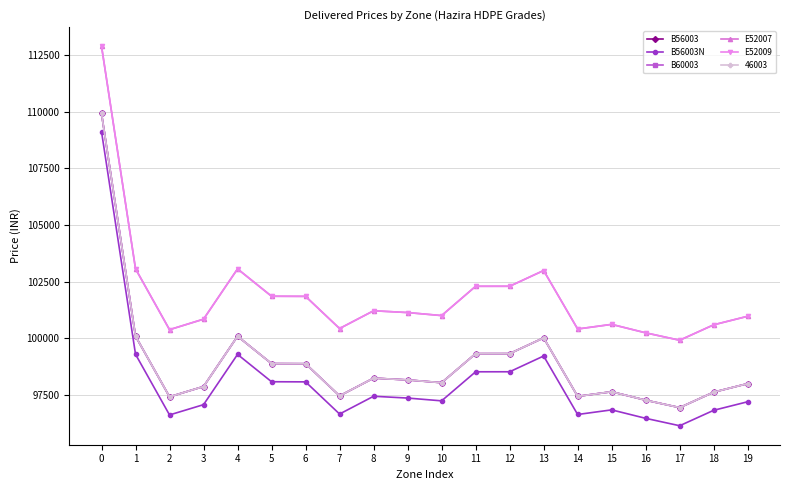

What is the total value across all series at 15?

493390